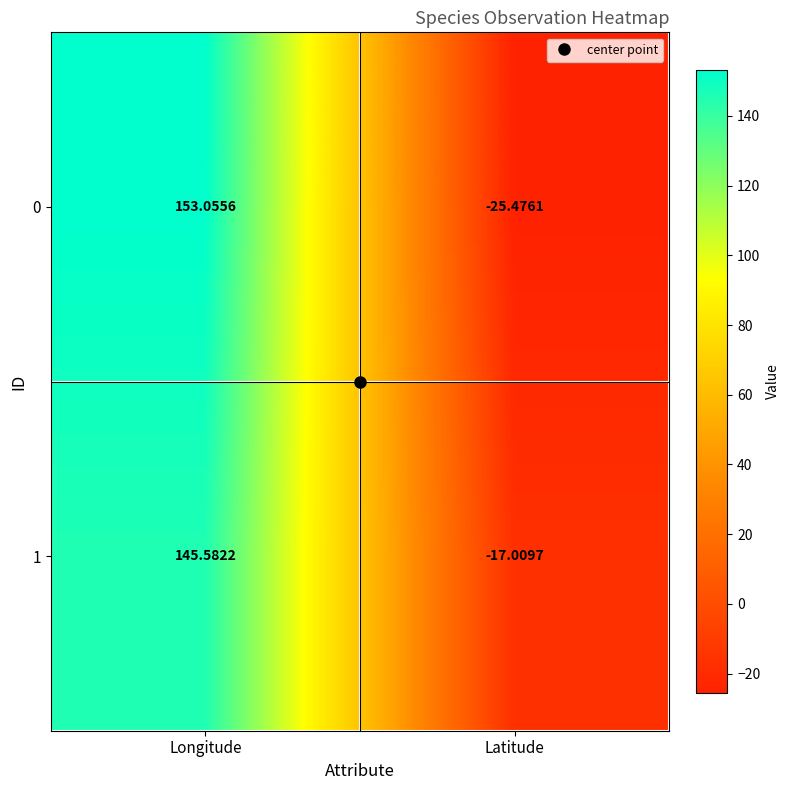

List the labels in order of 0 value, largest first.

Longitude, Latitude